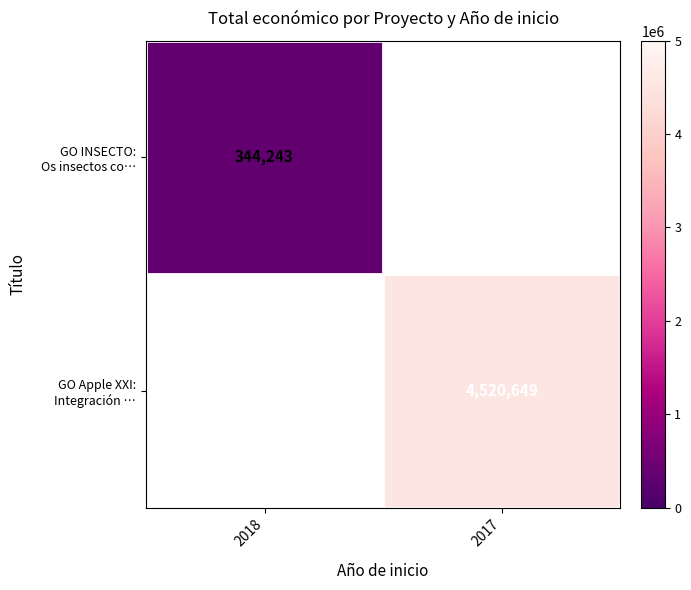

At how many categories does at least one series exceed 4338710?

1